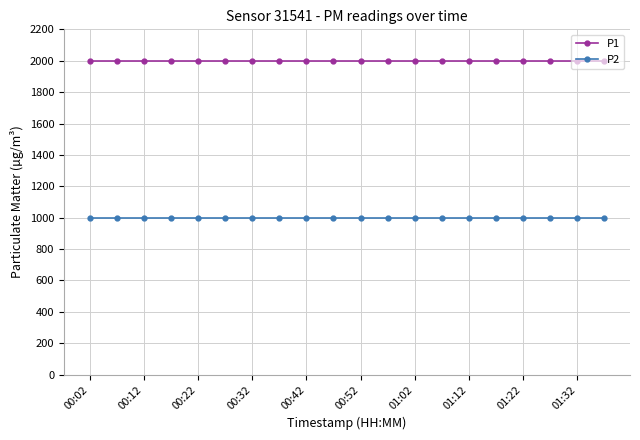

Rank the series by their maximum value, from highest to lowest.

P1, P2